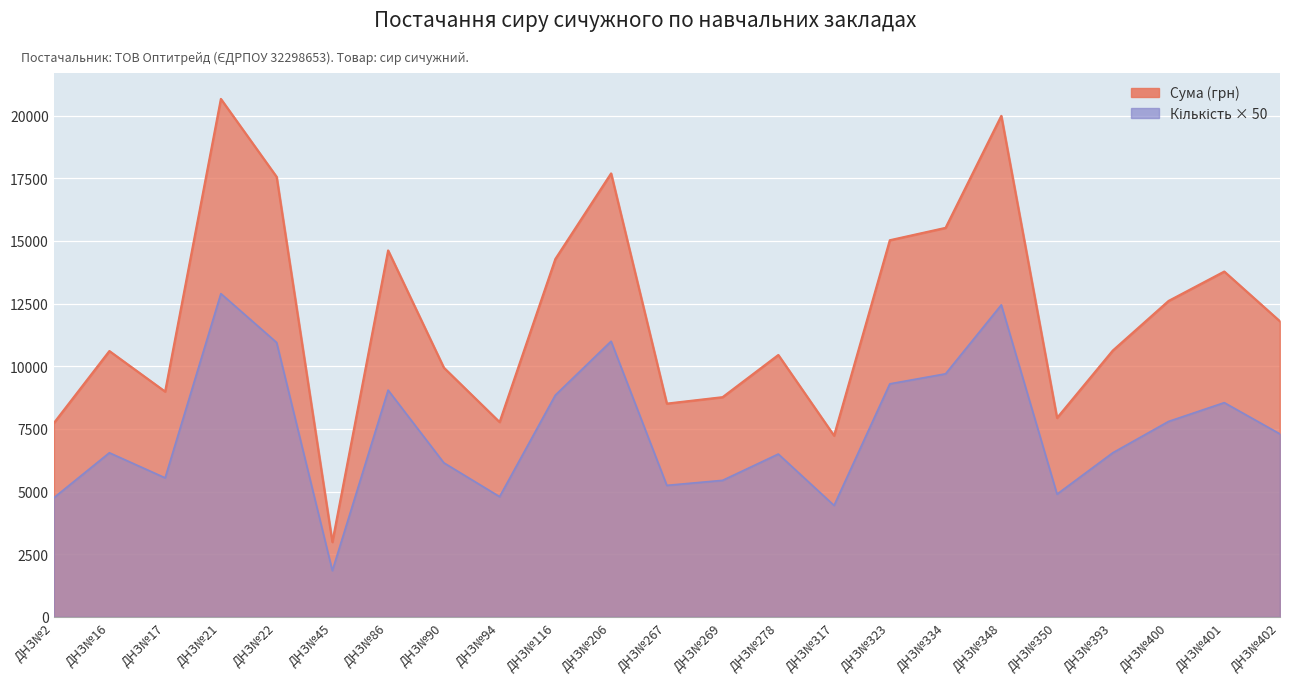

True or false: Сума (грн) and Кількість intersect in this chart.

False